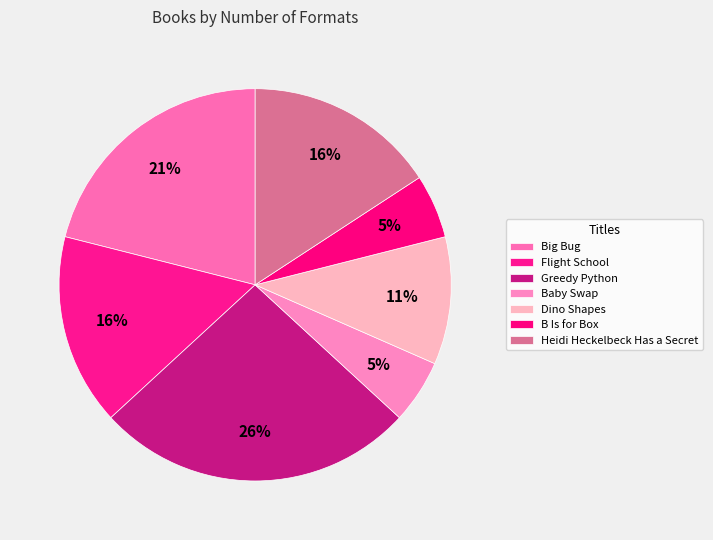

What is the change in value from Baby Swap to Dino Shapes?

+1